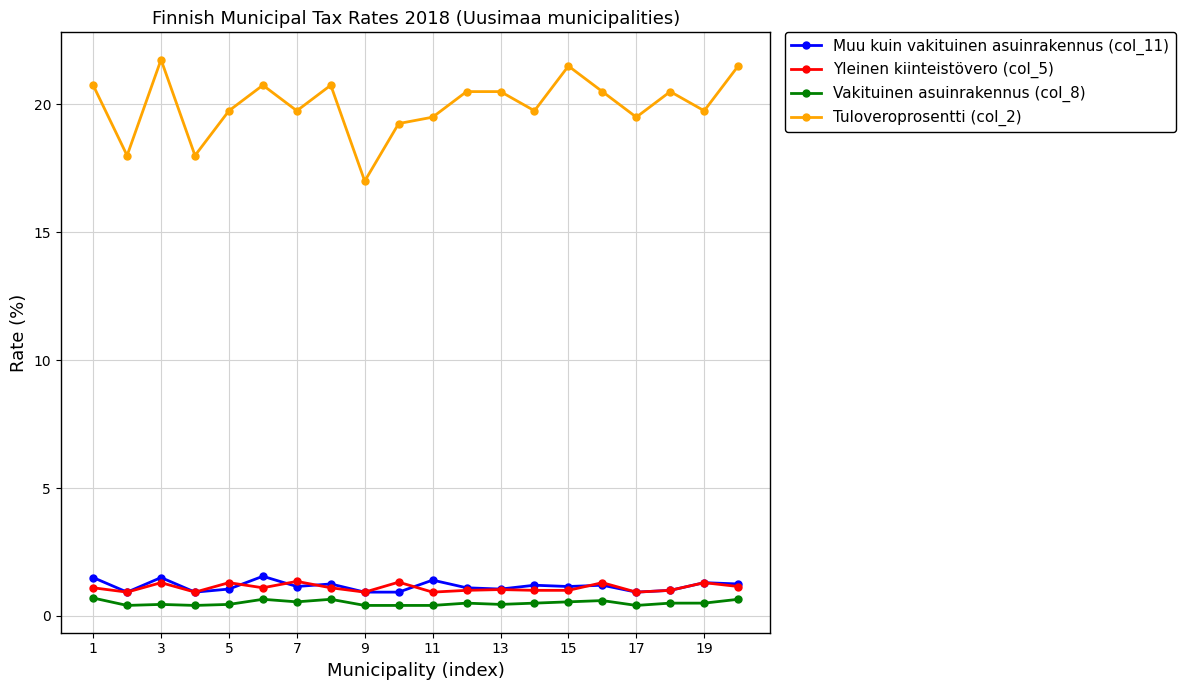

Which series has the largest total across all categories?

Tuloveroprosentti (col_2)